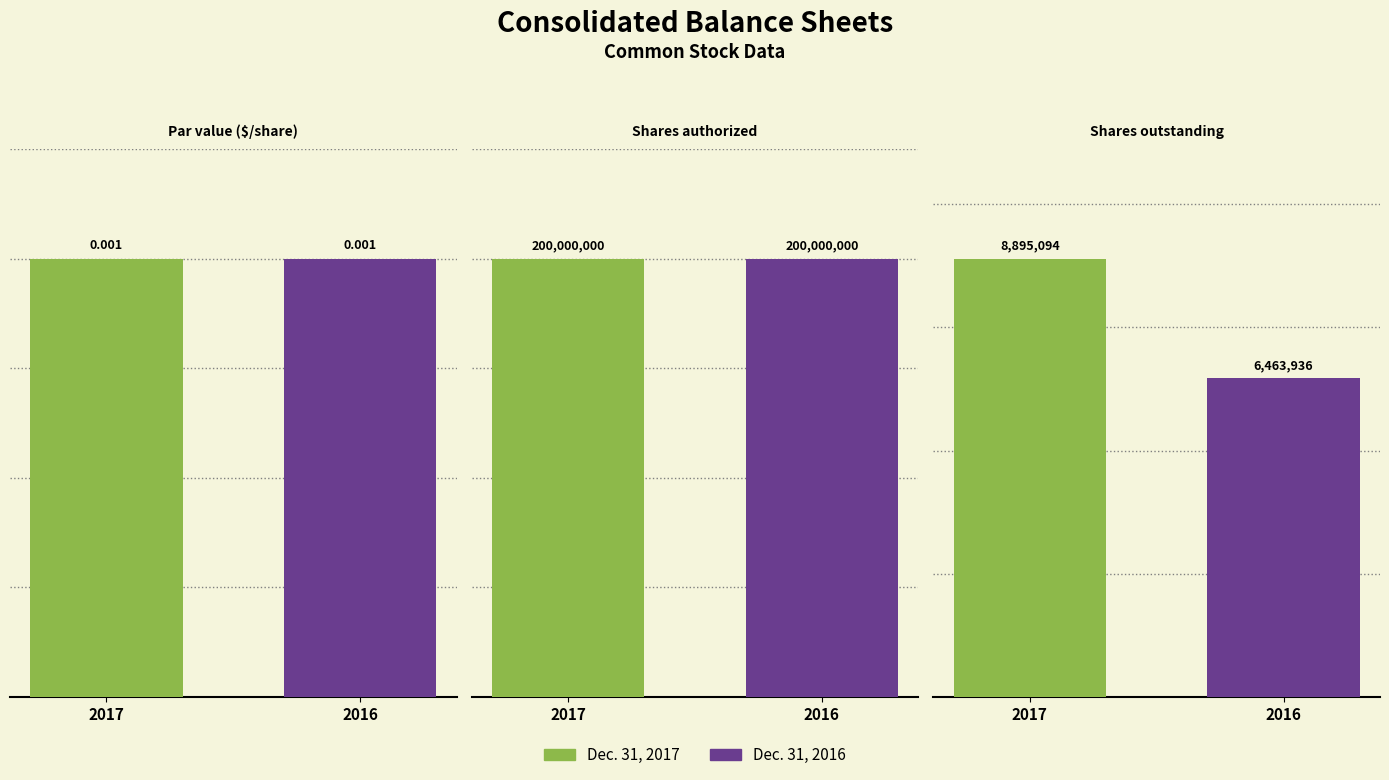

What is the total value across all series at Shares outstanding?

15359030.0